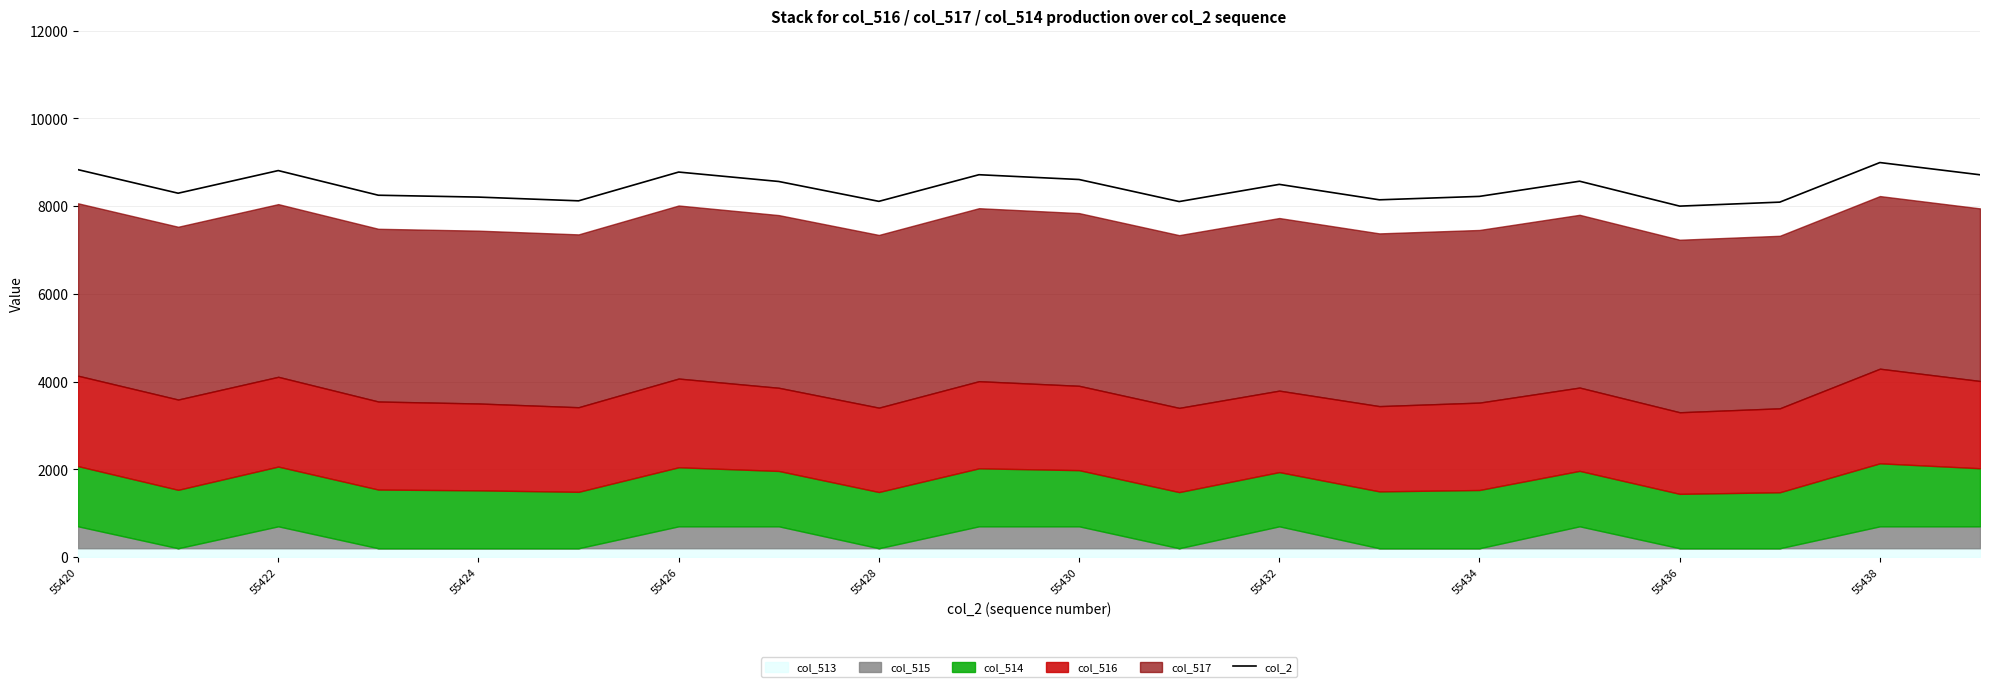

What is the average value?

8429.5